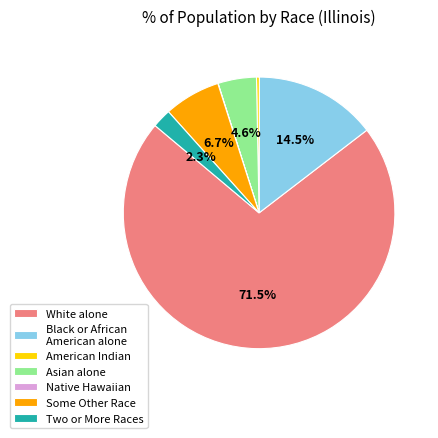

Does any single category account for the majority?

Yes